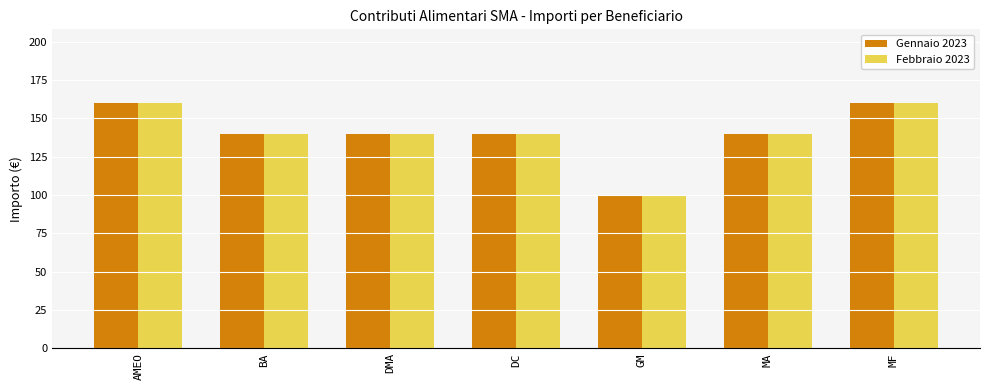

How many series are shown in this chart?

2